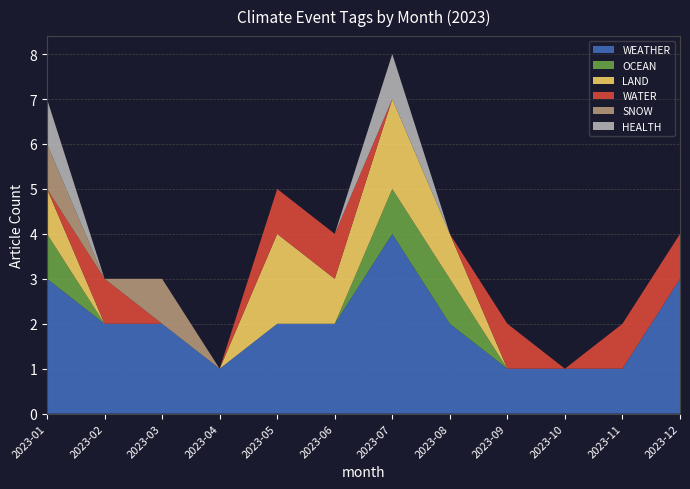

Reading right to left, what are all the values shown in this chart?

WEATHER: 3	1	1	1	2	4	2	2	1	2	2	3
OCEAN: 0	0	0	0	1	1	0	0	0	0	0	1
LAND: 0	0	0	0	1	2	1	2	0	0	0	1
WATER: 1	1	0	1	0	0	1	1	0	0	1	0
SNOW: 0	0	0	0	0	0	0	0	0	1	0	1
HEALTH: 0	0	0	0	0	1	0	0	0	0	0	1